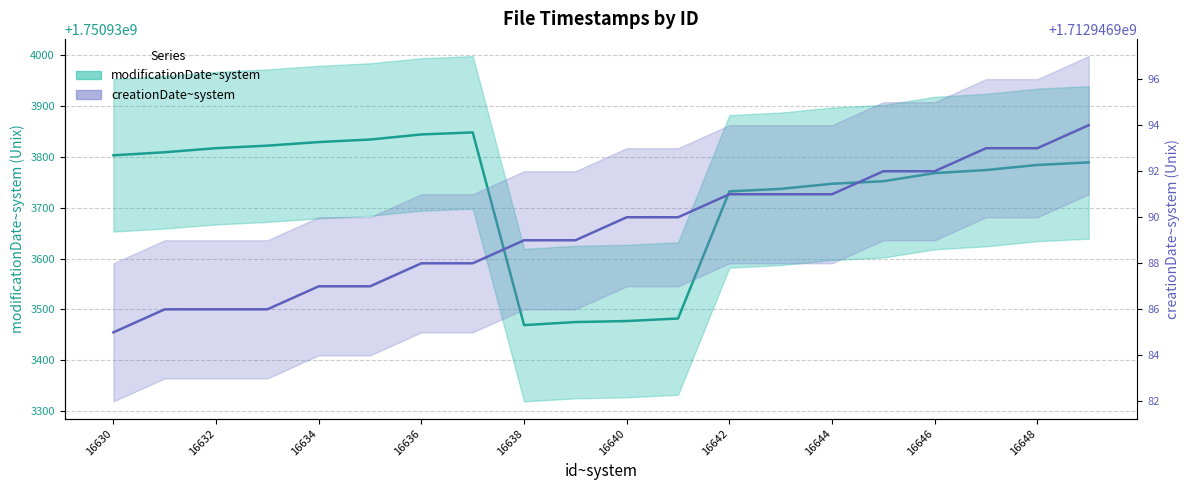

Count the number of categories in the chart.

20